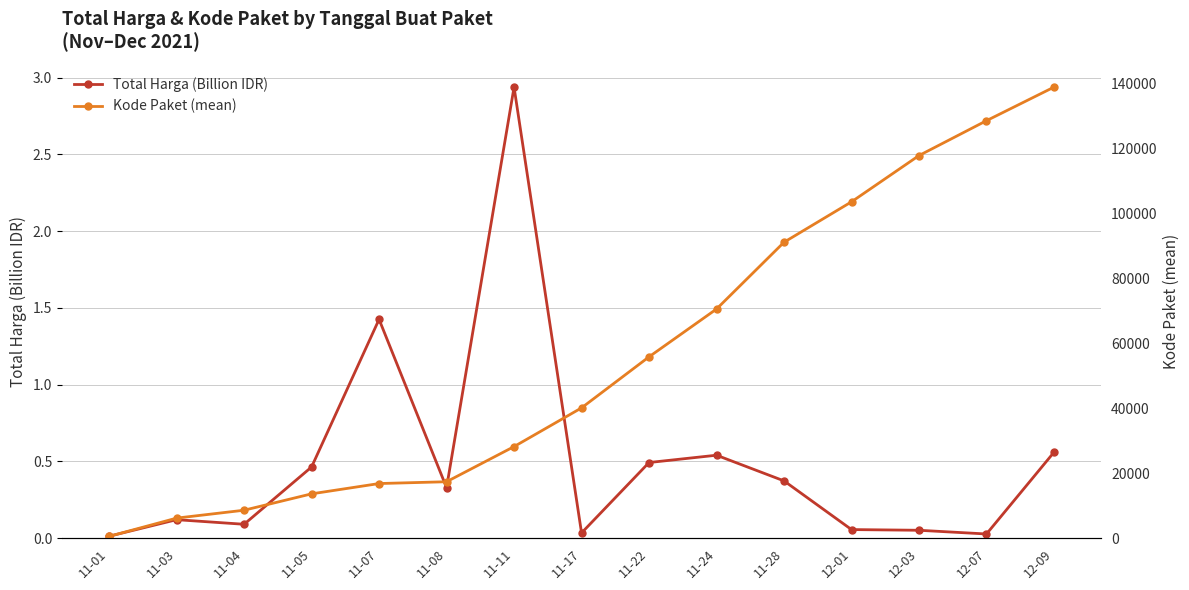

What are all the series names shown in the legend?

Total Harga (Billion IDR), Kode Paket (mean)